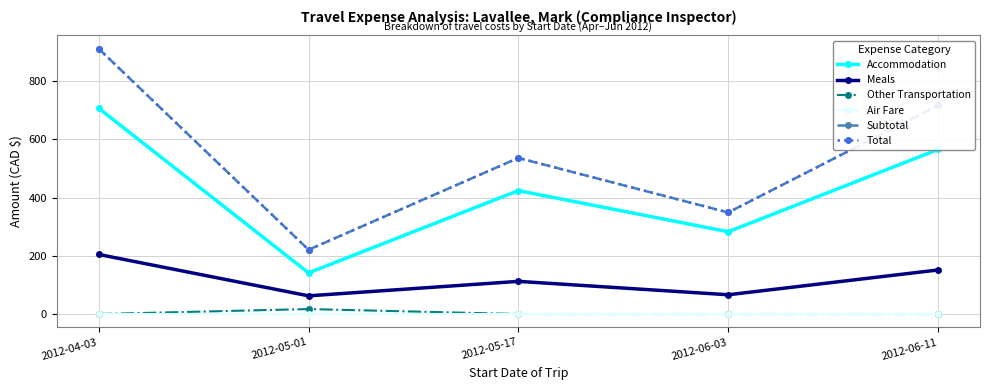

What is the difference between the second highest and second lowest values in the Total series?

367.6